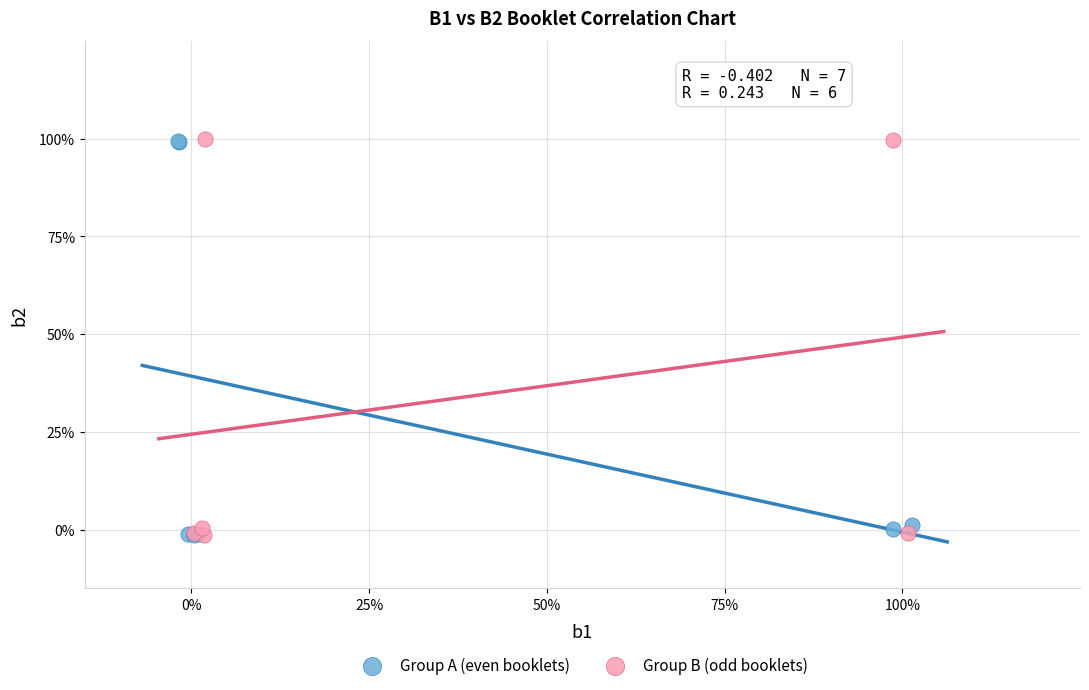

What are all the series names shown in the legend?

Group A (even booklets), Group B (odd booklets)